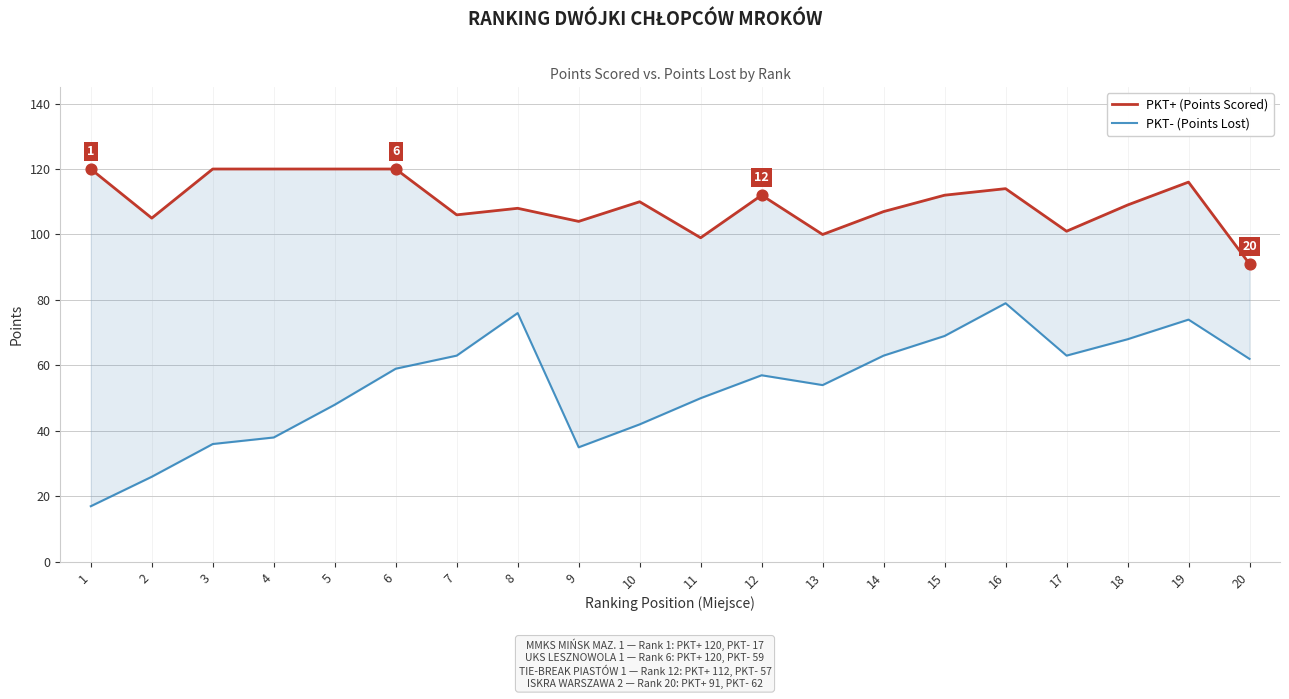

Is the value of PKT- (Points Lost) at 12 greater than the value of PKT+ (Points Scored) at 12?

No